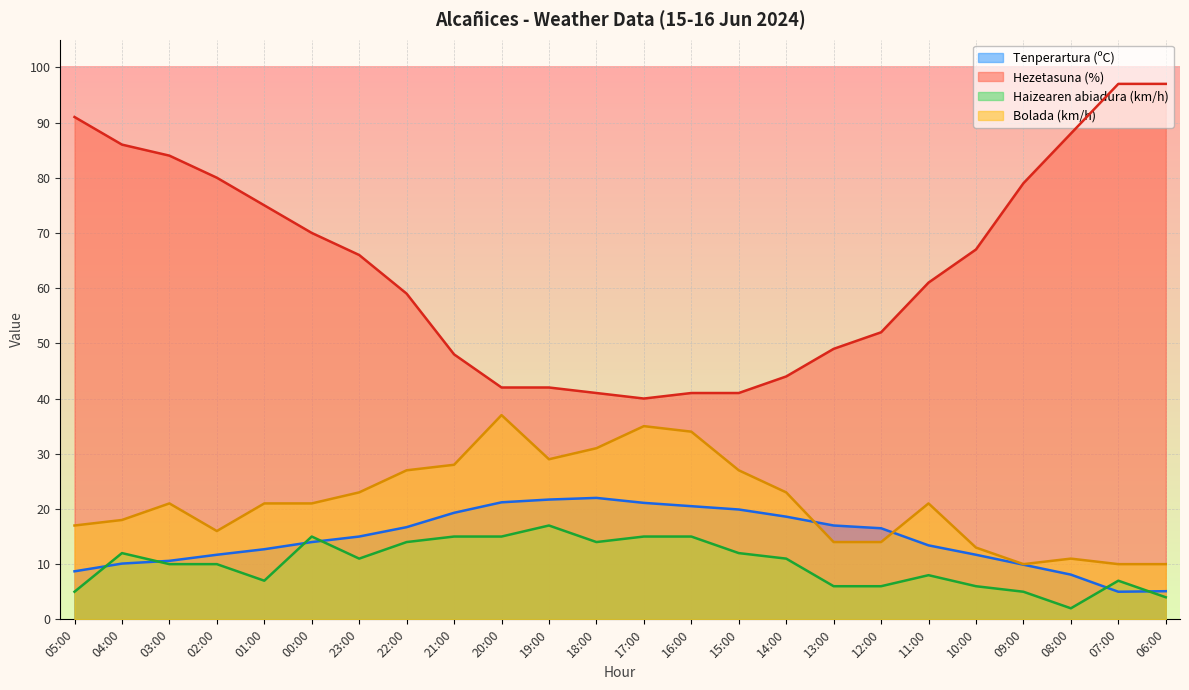

Reading right to left, list all the values displayed in this chart.

Tenperartura (ºC): 06:00=5.1	07:00=5.0	08:00=8.1	09:00=9.9	10:00=11.7	11:00=13.4	12:00=16.5	13:00=17.0	14:00=18.6	15:00=19.9	16:00=20.5	17:00=21.1	18:00=22.0	19:00=21.7	20:00=21.2	21:00=19.3	22:00=16.7	23:00=15.0	00:00=14.0	01:00=12.7	02:00=11.7	03:00=10.6	04:00=10.1	05:00=8.7
Hezetasuna (%): 06:00=97.0	07:00=97.0	08:00=88.0	09:00=79.0	10:00=67.0	11:00=61.0	12:00=52.0	13:00=49.0	14:00=44.0	15:00=41.0	16:00=41.0	17:00=40.0	18:00=41.0	19:00=42.0	20:00=42.0	21:00=48.0	22:00=59.0	23:00=66.0	00:00=70.0	01:00=75.0	02:00=80.0	03:00=84.0	04:00=86.0	05:00=91.0
Haizearen abiadura (km/h): 06:00=4.0	07:00=7.0	08:00=2.0	09:00=5.0	10:00=6.0	11:00=8.0	12:00=6.0	13:00=6.0	14:00=11.0	15:00=12.0	16:00=15.0	17:00=15.0	18:00=14.0	19:00=17.0	20:00=15.0	21:00=15.0	22:00=14.0	23:00=11.0	00:00=15.0	01:00=7.0	02:00=10.0	03:00=10.0	04:00=12.0	05:00=5.0
Bolada (km/h): 06:00=10.0	07:00=10.0	08:00=11.0	09:00=10.0	10:00=13.0	11:00=21.0	12:00=14.0	13:00=14.0	14:00=23.0	15:00=27.0	16:00=34.0	17:00=35.0	18:00=31.0	19:00=29.0	20:00=37.0	21:00=28.0	22:00=27.0	23:00=23.0	00:00=21.0	01:00=21.0	02:00=16.0	03:00=21.0	04:00=18.0	05:00=17.0